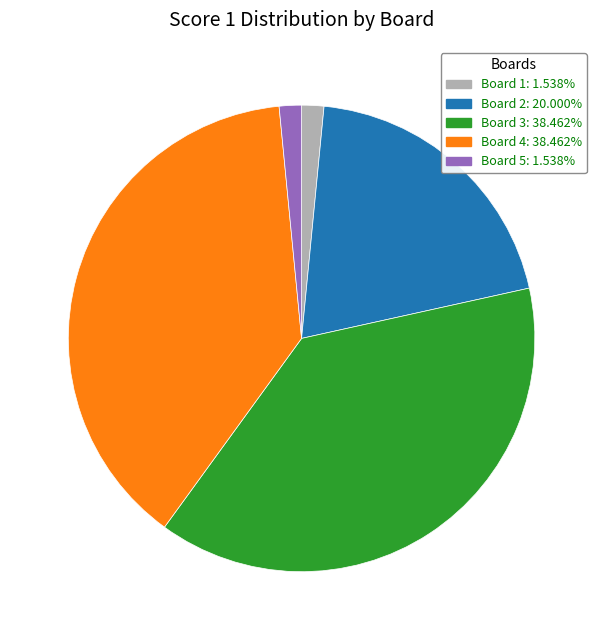

How many slices are in this pie chart?

5